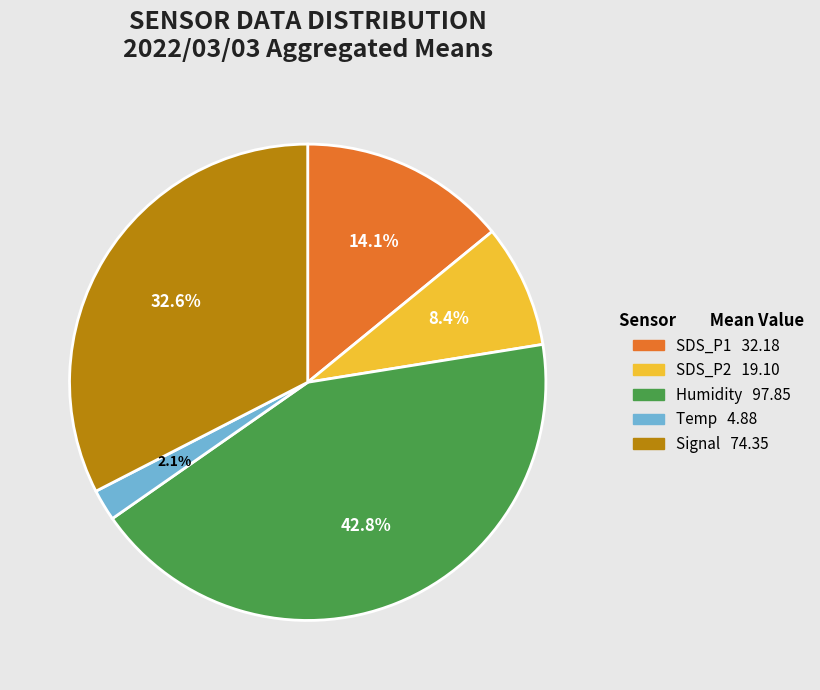

True or false: Humidity accounts for 57% of the total.

False